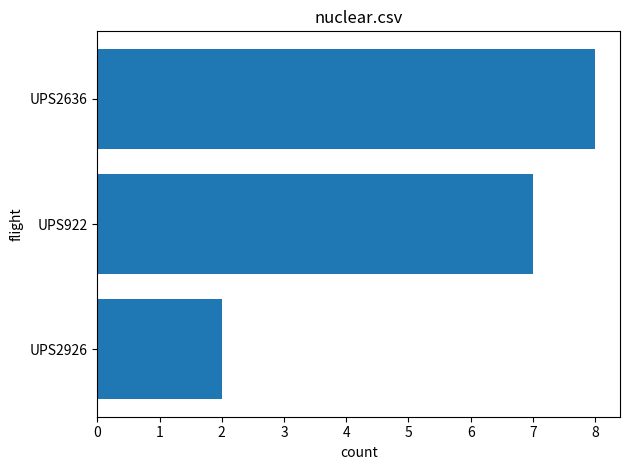

Reading bottom to top, extract all data points from this chart.

UPS2926=2	UPS922=7	UPS2636=8